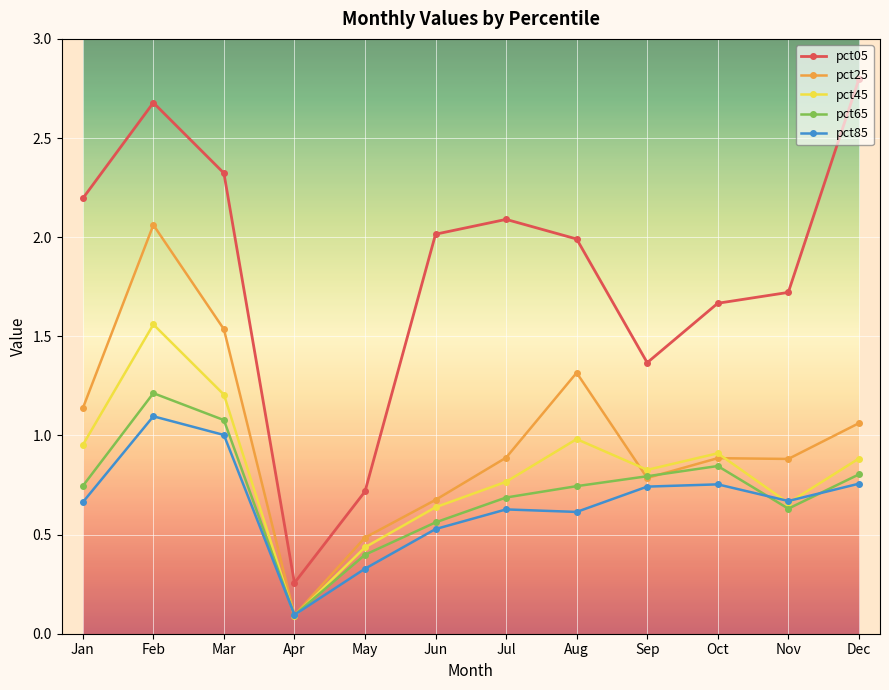

At which category does the chart reach its peak across all series?

Dec